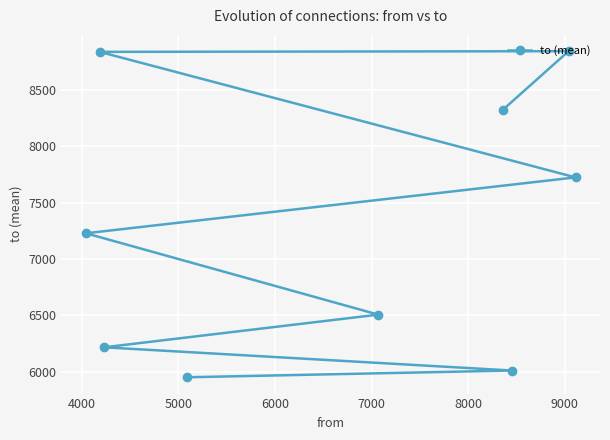

Count the number of categories in the chart.

9